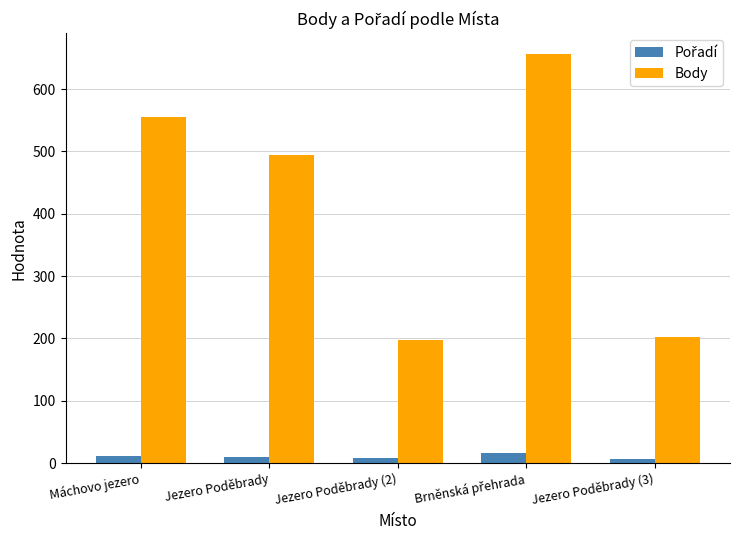

How many groups of bars are there?

5